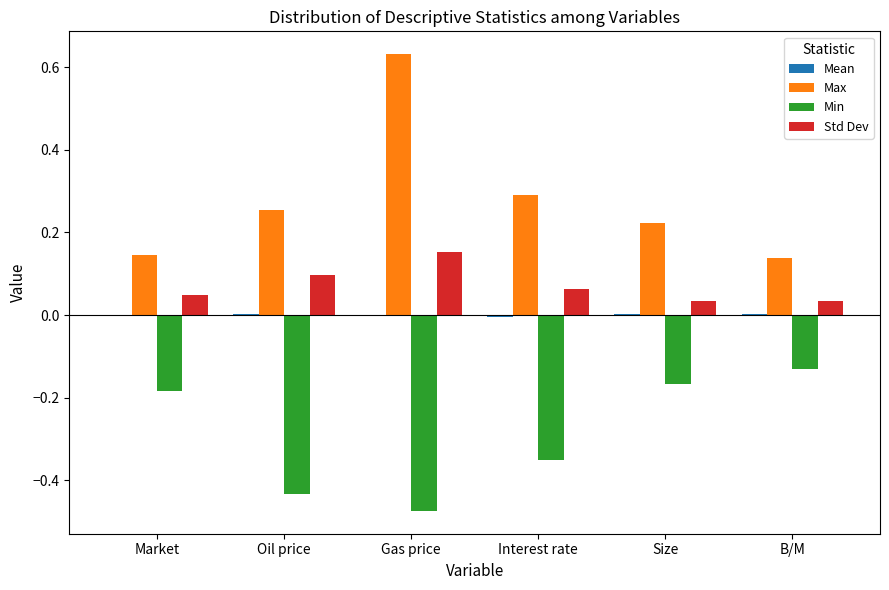

The value of Max at B/M is 0.1. True or false?

True